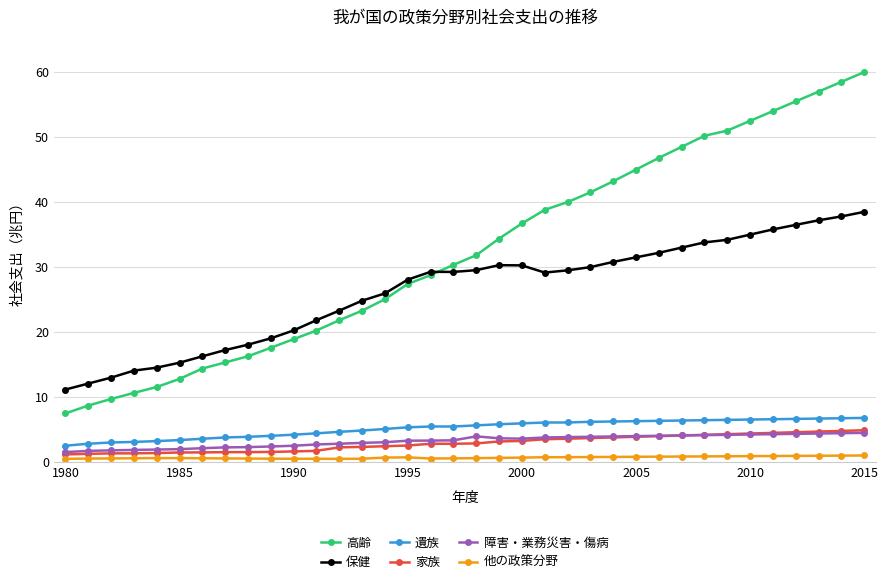

Which series has the widest spread of values?

高齢